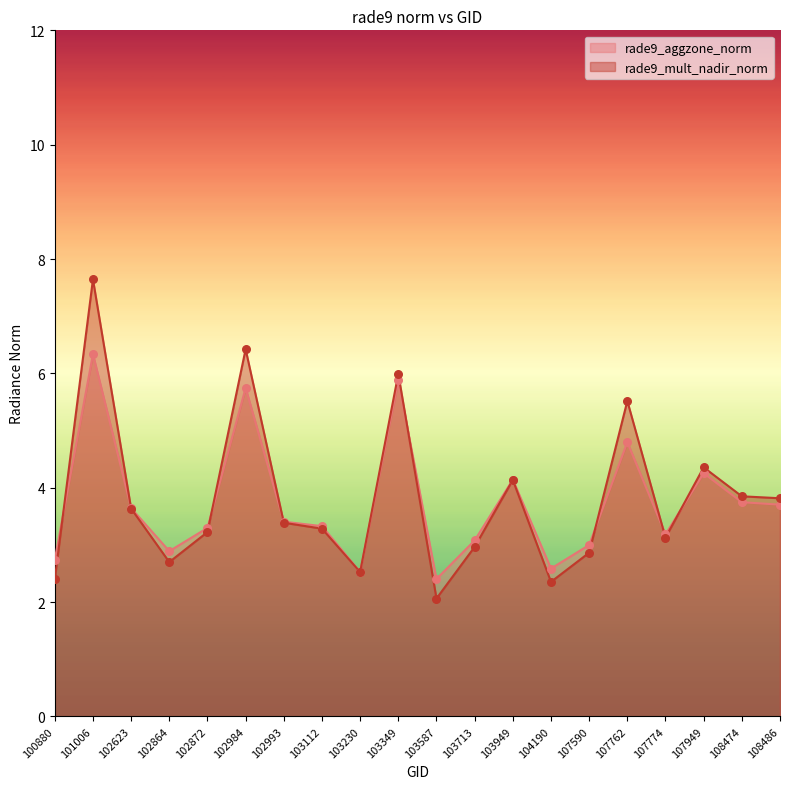

Which series has the widest spread of Y values?

rade9_mult_nadir_norm